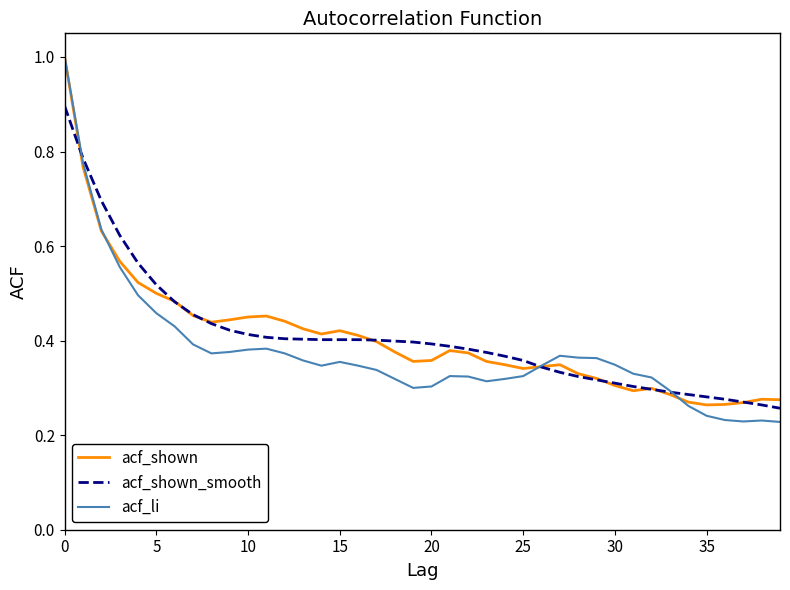

What is the maximum value for acf_shown_smooth?

0.9